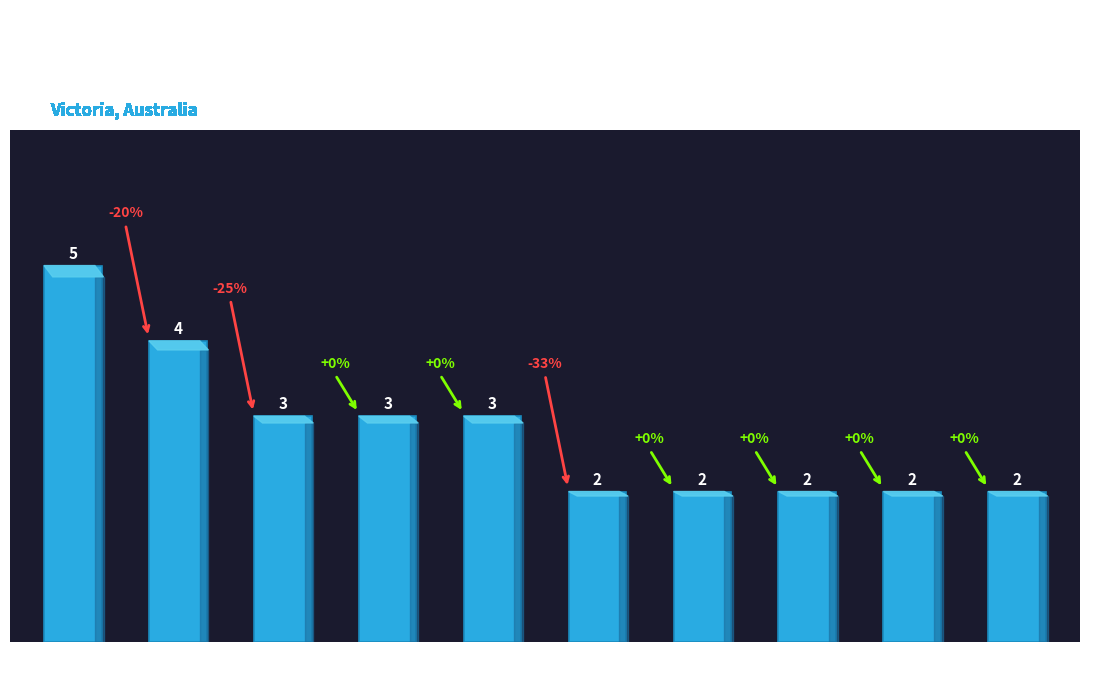

What is the ratio of the value at West Coast to the value at Warrnambool?

1.5